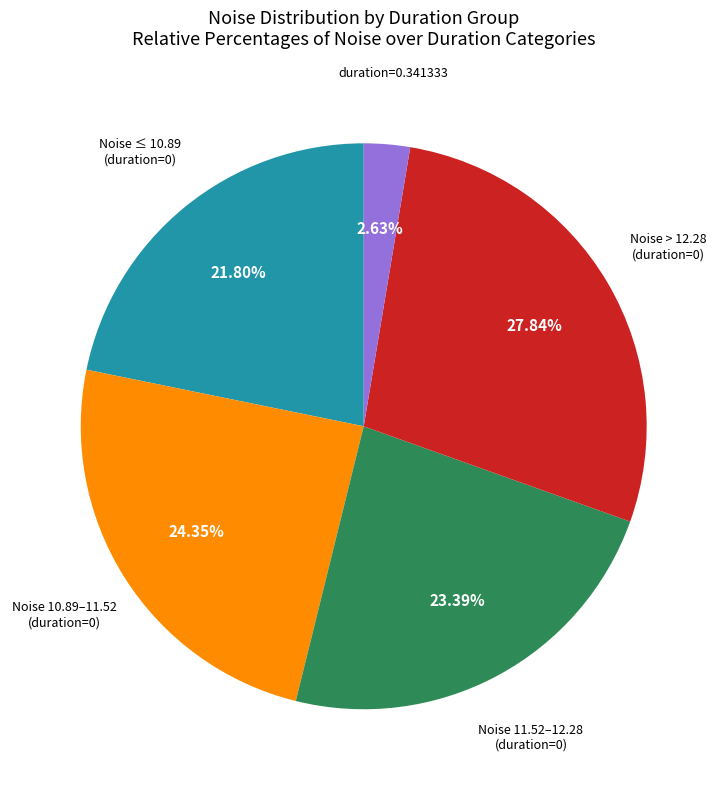

Is there any slice that represents more than half of the pie?

No